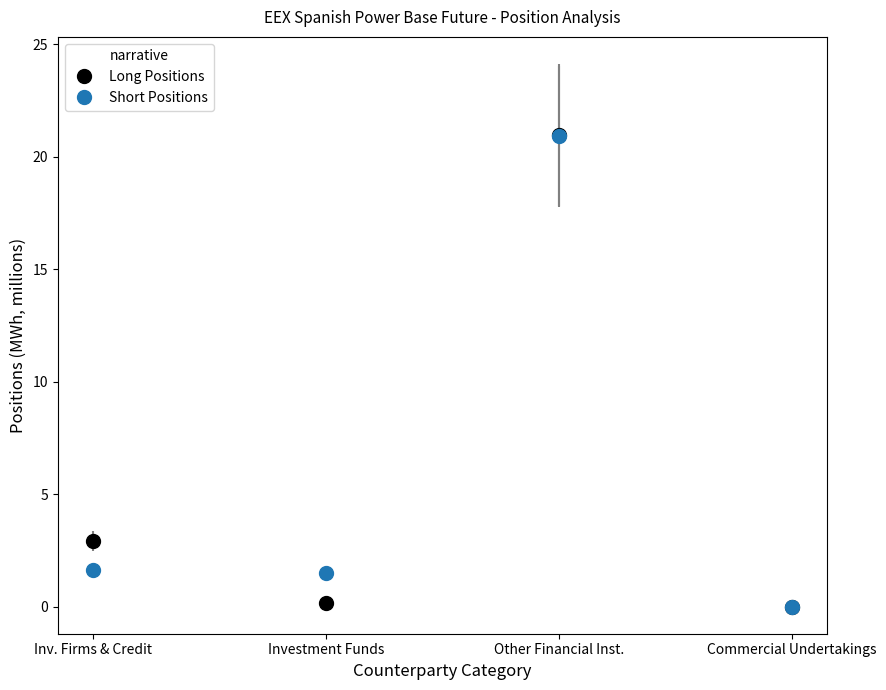

Which series changed the most between Inv. Firms & Credit and Investment Funds?

Long Positions